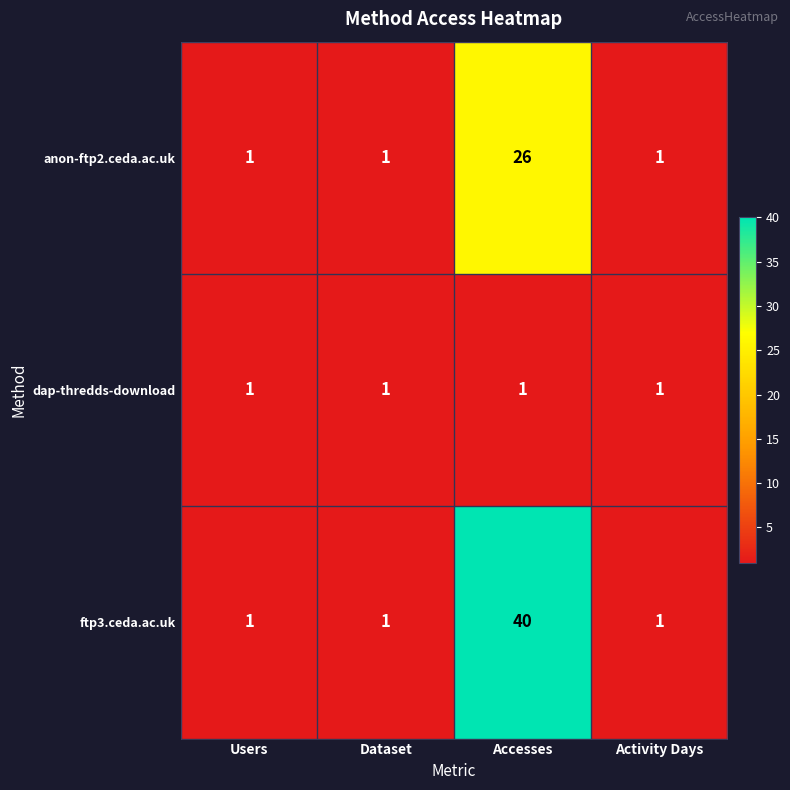

What is the total value across all series at Dataset?

3